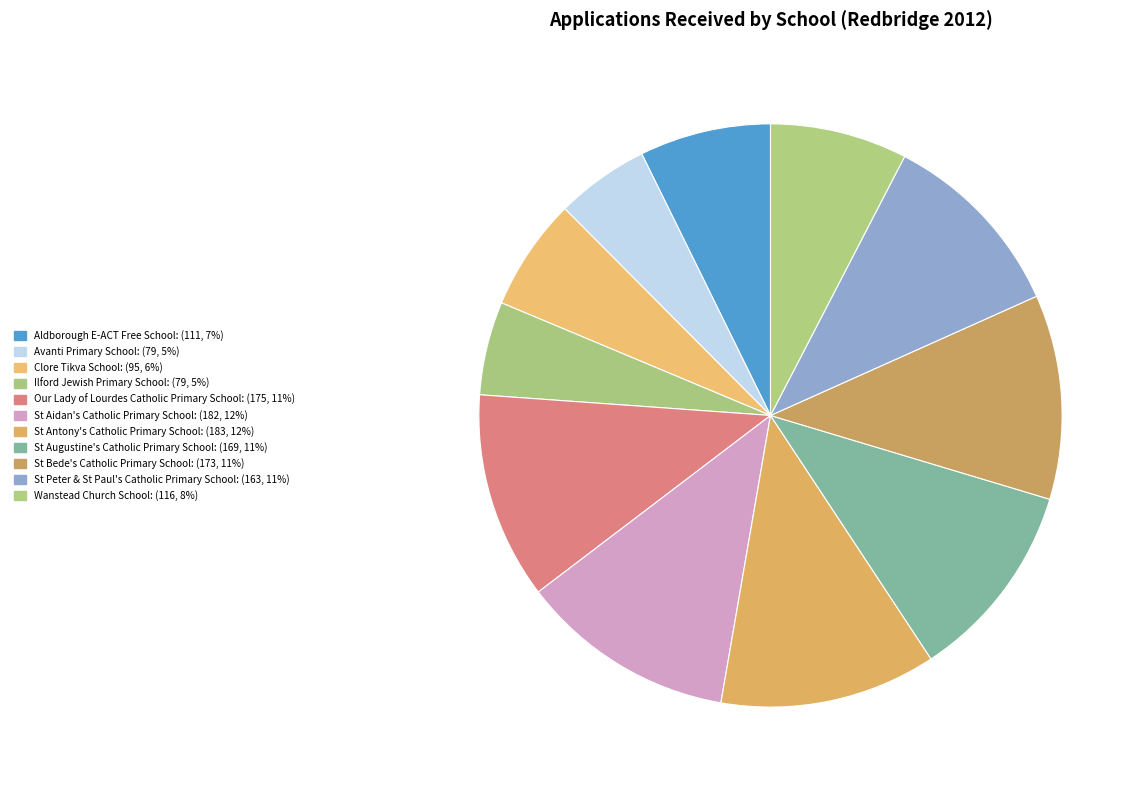

Count the number of slices in the pie.

11